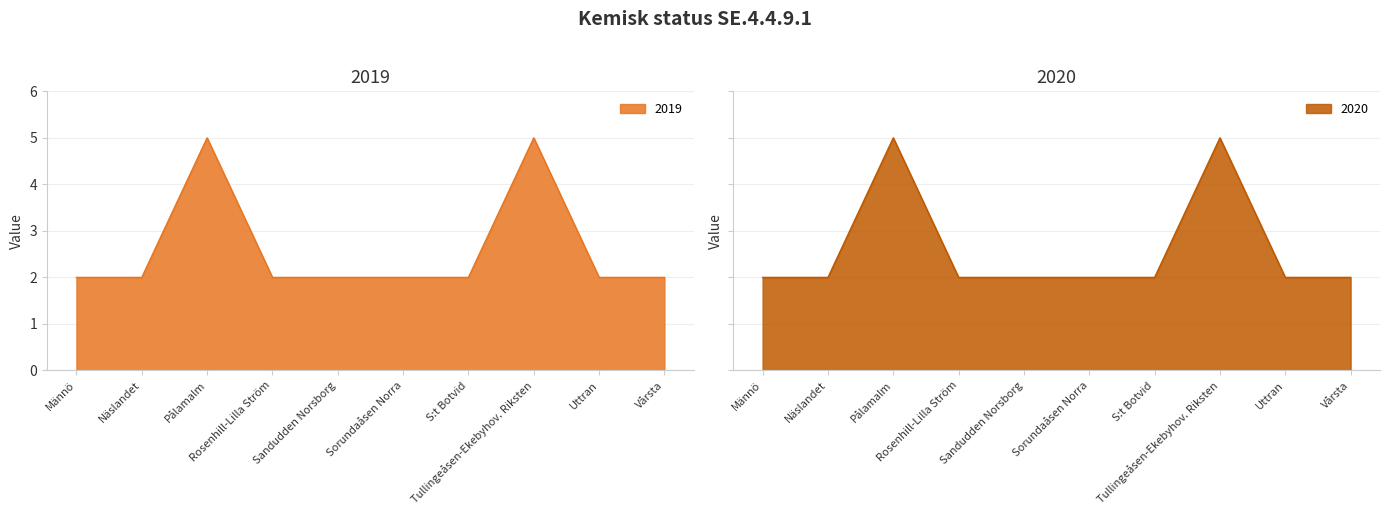

What is the total value across all series at Sorundaåsen Norra?

4